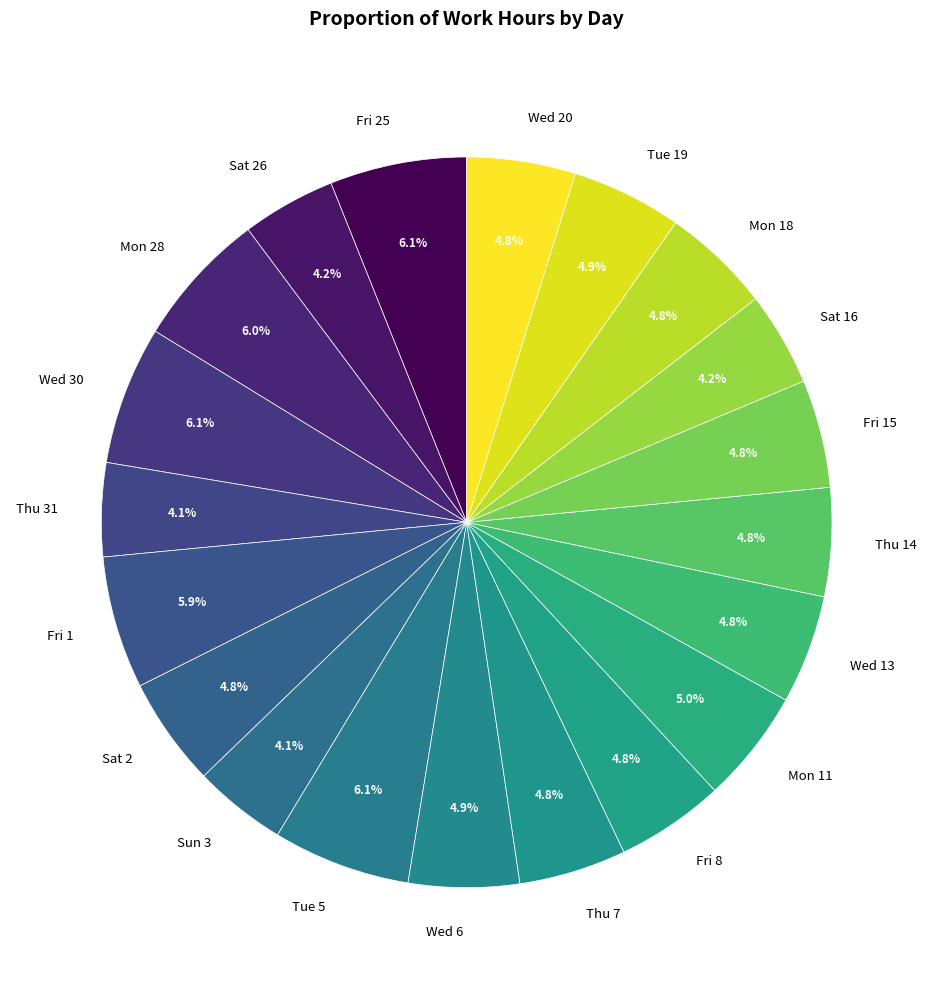

Is it true that Mon 18 is 5% of the pie?

True